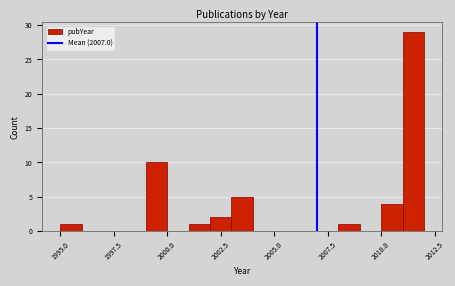

Read against the x-axis, roughly where is the centre of the tallest bar?

2011.5